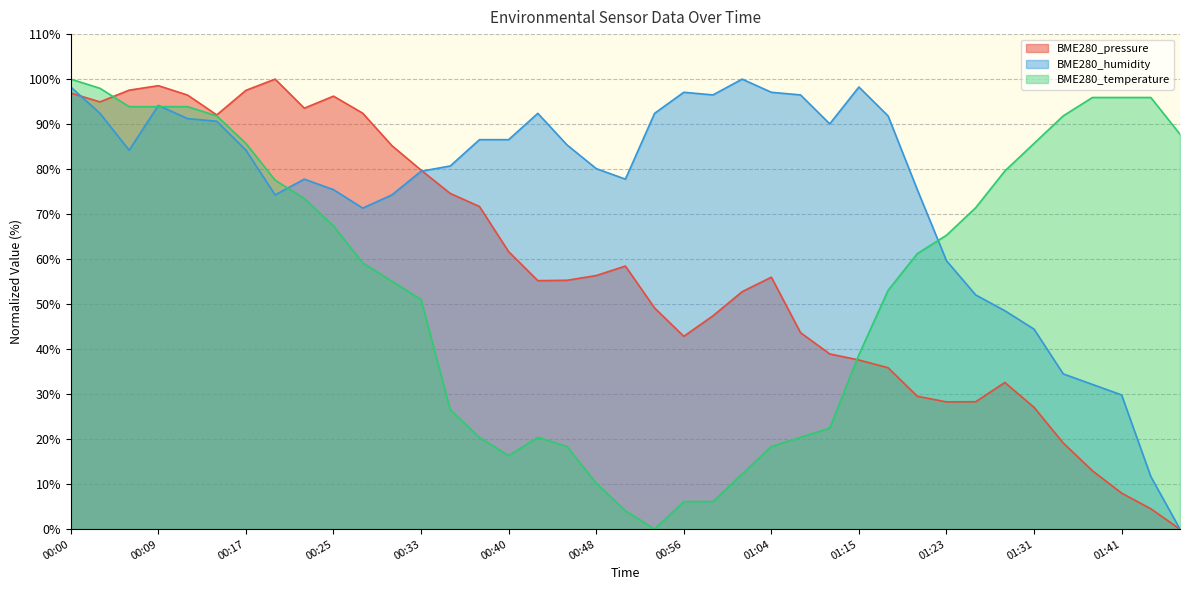

At how many categories does at least one series exceed 34?

39